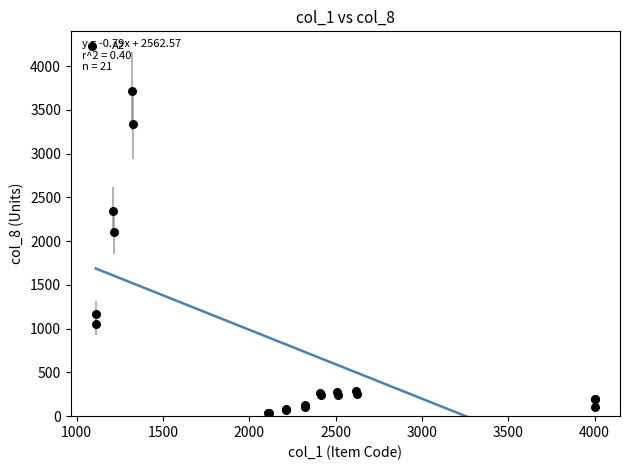

What Y value in the scatter plot is closest to 1875?

2108